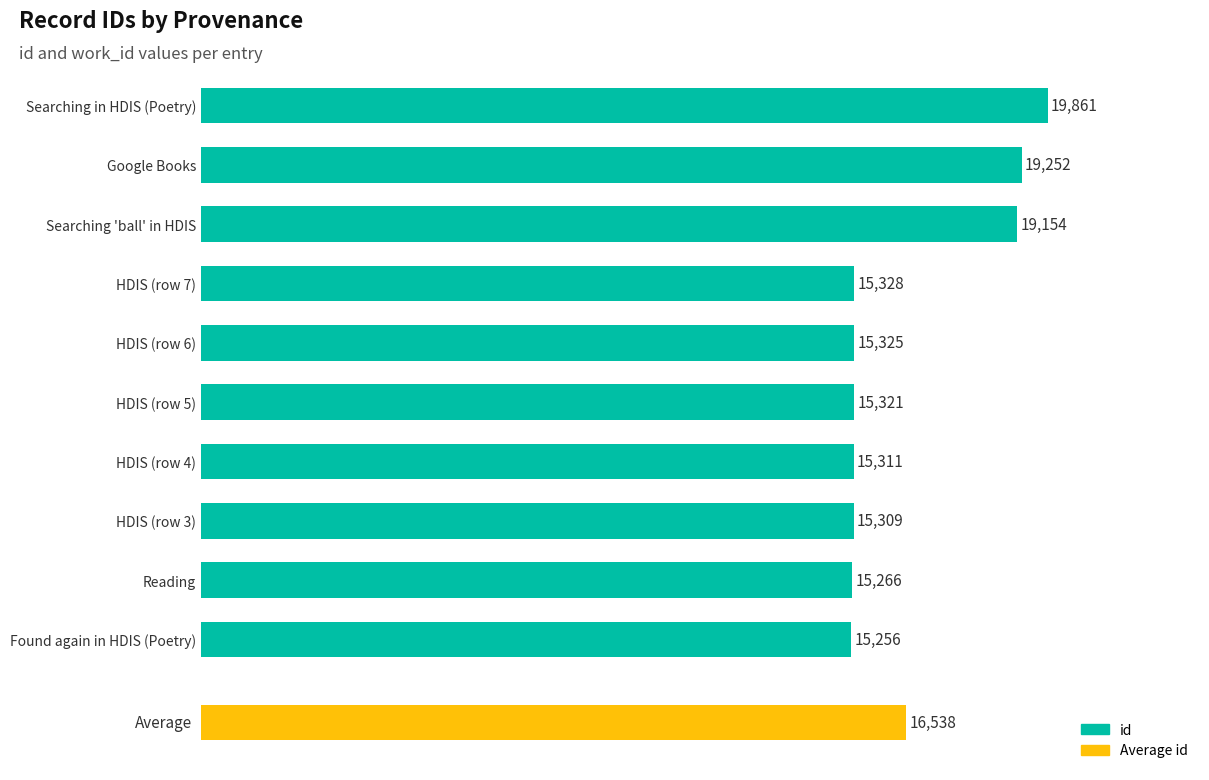

Does the chart contain any negative values?

No